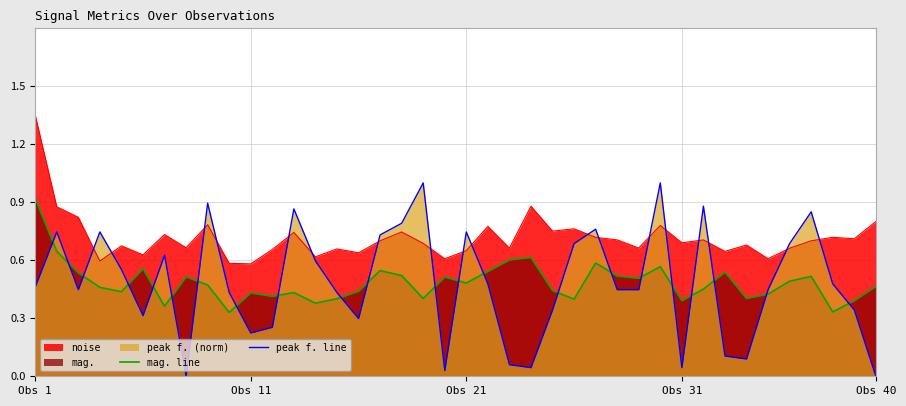

Rank the series by their maximum value, from lowest to highest.

mag. line, peak f. line, noise